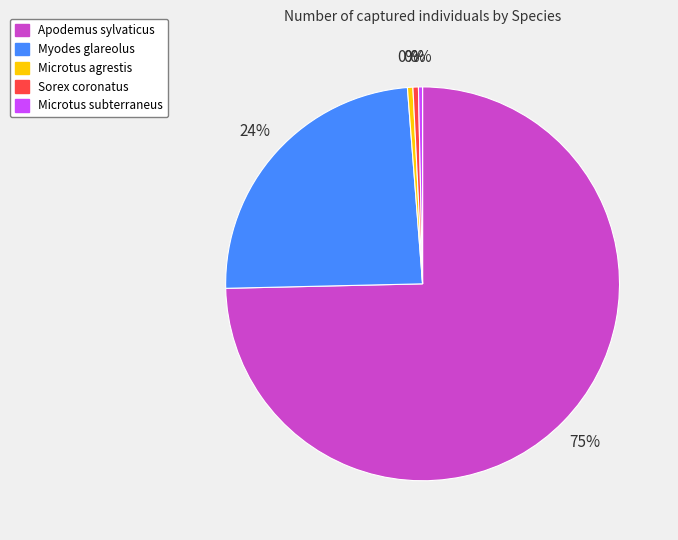

What is the ratio of the value at Sorex coronatus to the value at Microtus agrestis?

1.0